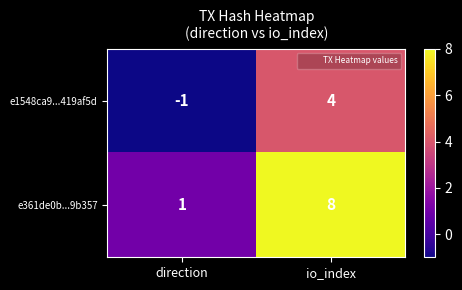

At how many categories does at least one series exceed 0?

2